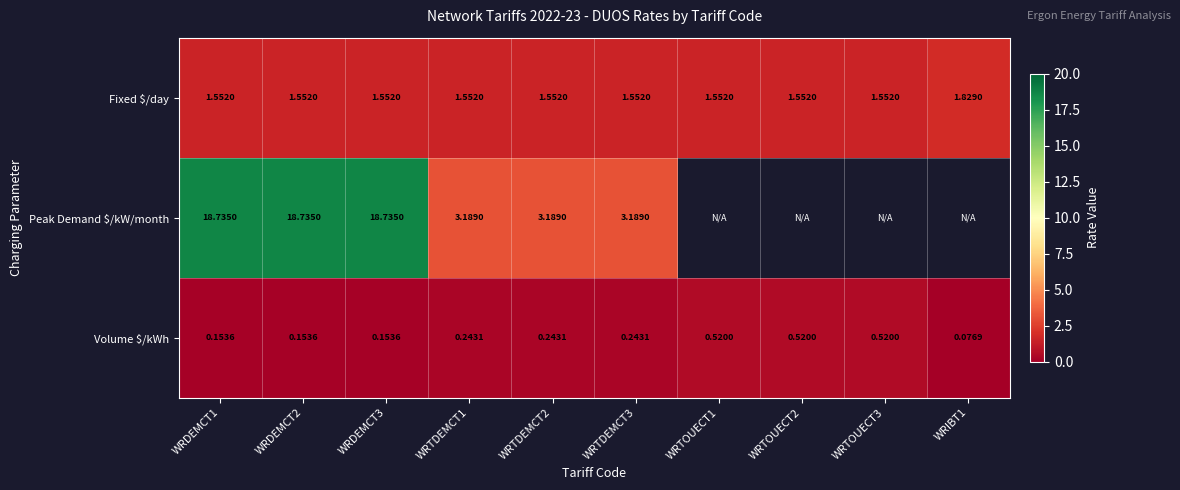

How many Volume $/kWh values are between 0 and 1?

10